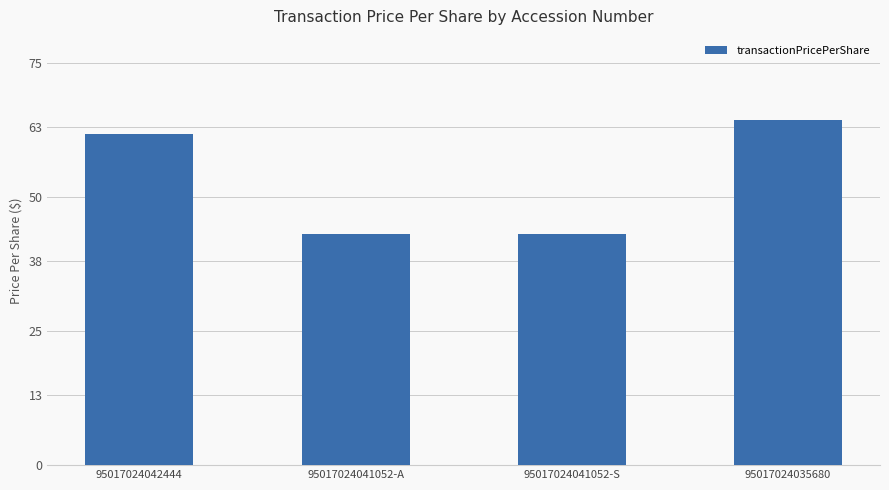

What is the sum of the values at 95017024041052-S and 95017024042444?

104.9